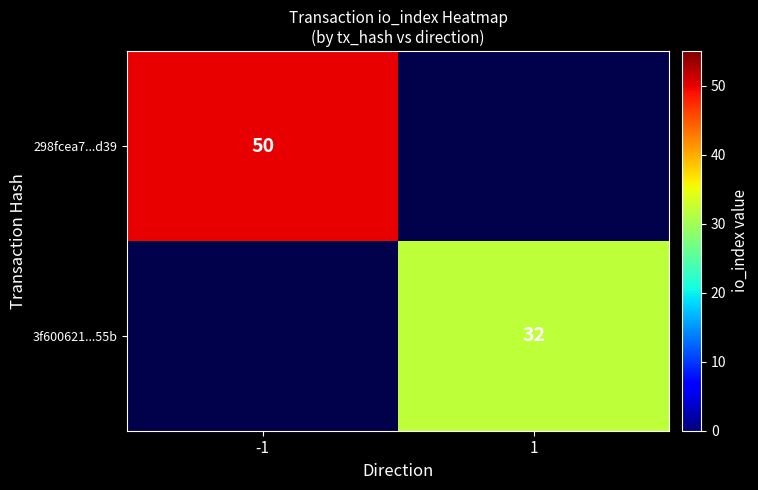

What is the maximum value shown in the chart?

50.0